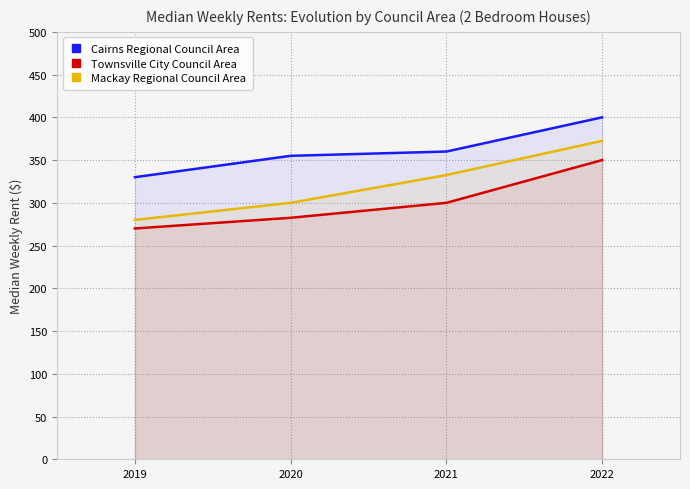

How many data points does each series have?

4